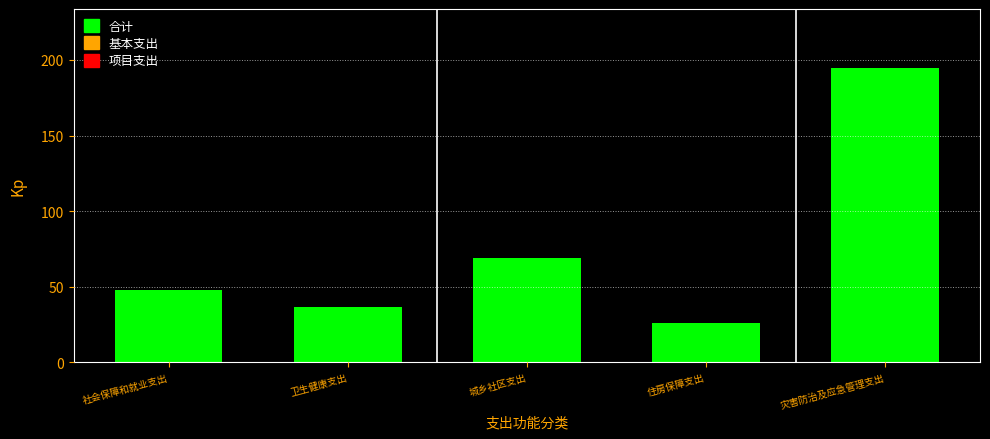

Reading right to left, transcribe all the data shown in this chart.

194.7	25.9	69.0	36.3	47.9